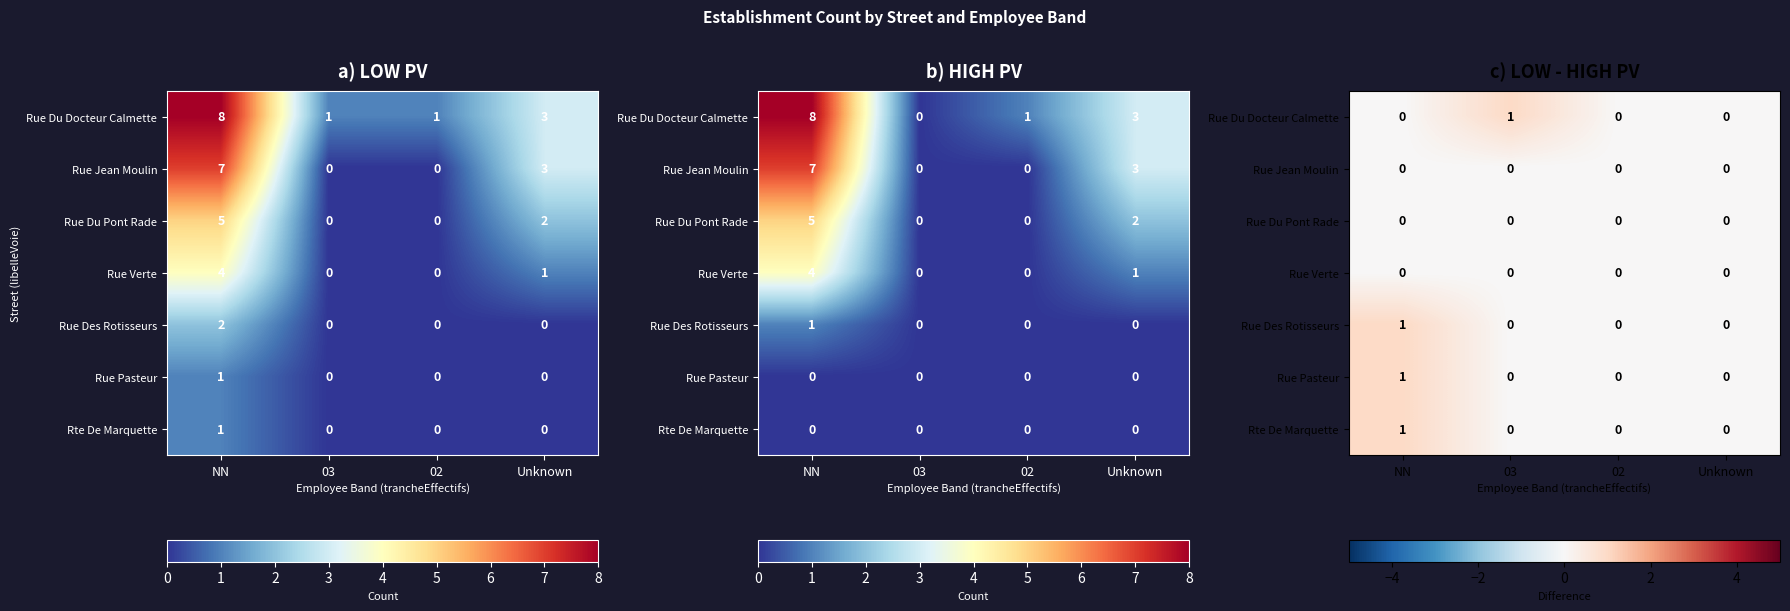

The Rue Pasteur series shows 0 at 02. True or false?

True